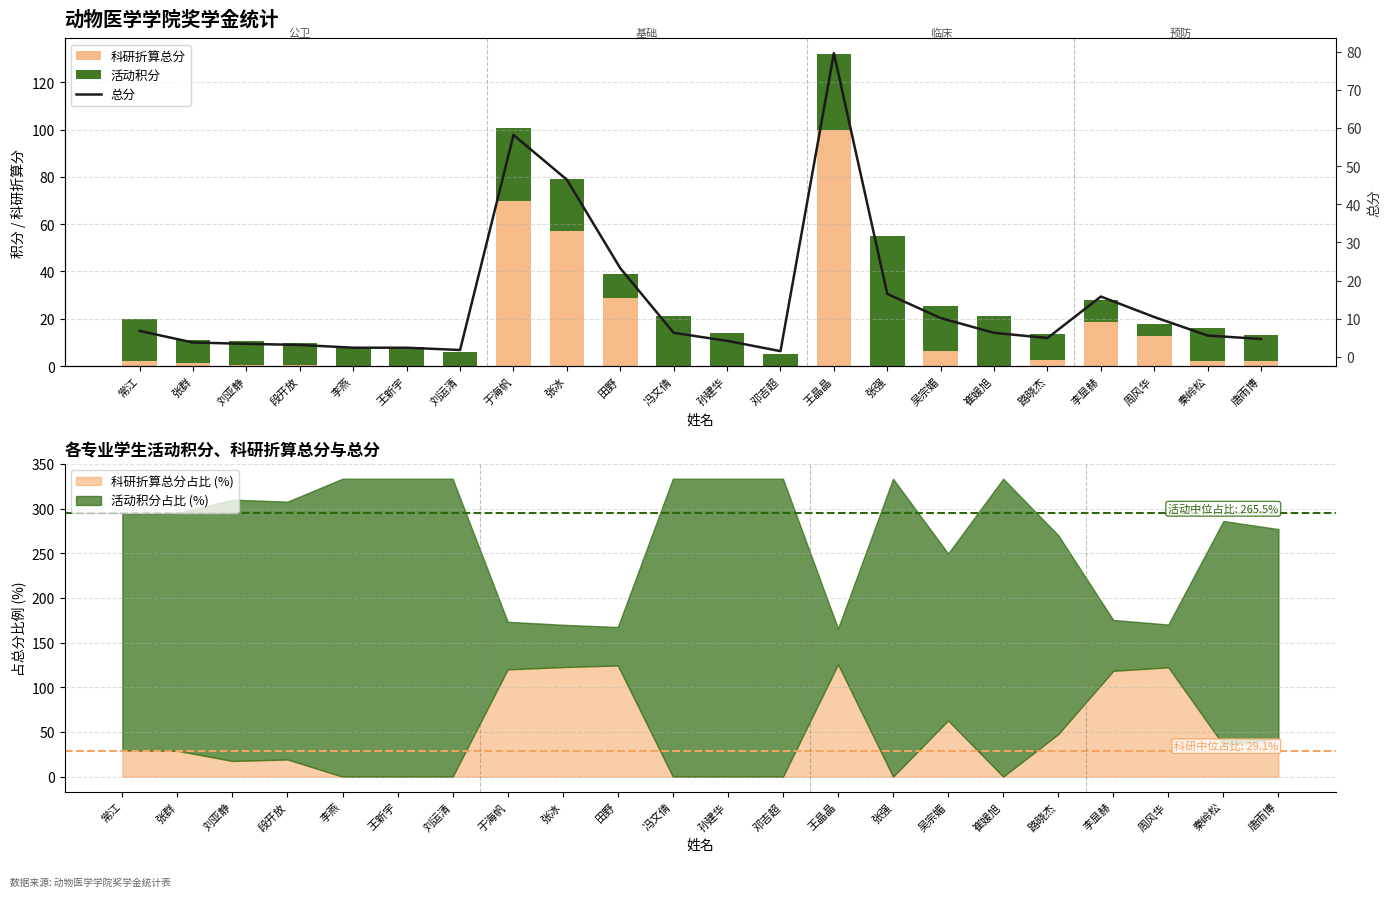

What is the lowest value of the 总分 series?

1.5